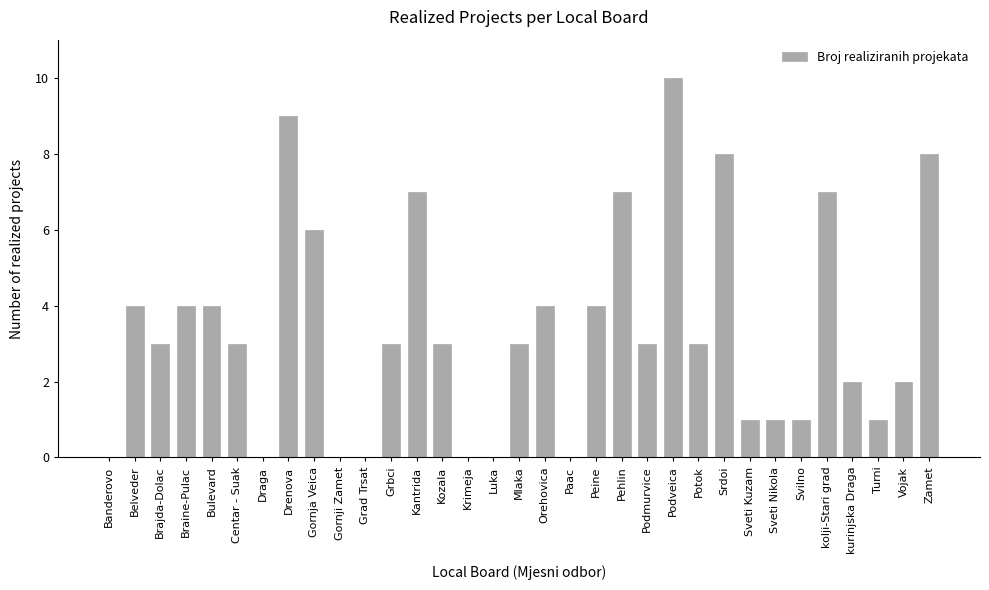

The value at Svilno is 0. True or false?

False